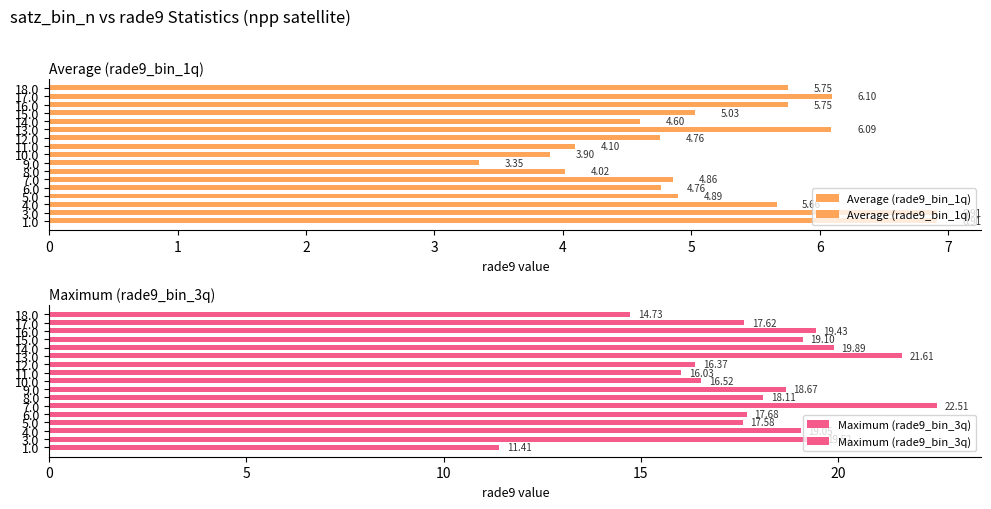

Reading left to right, list all the values displayed in this chart.

Average (rade9_bin_1q): 6.9	6.9	5.7	4.9	4.8	4.9	4.0	3.3	3.9	4.1	4.8	6.1	4.6	5.0	5.8	6.1	5.8
Maximum (rade9_bin_3q): 11.4	19.5	19.1	17.6	17.7	22.5	18.1	18.7	16.5	16.0	16.4	21.6	19.9	19.1	19.4	17.6	14.7